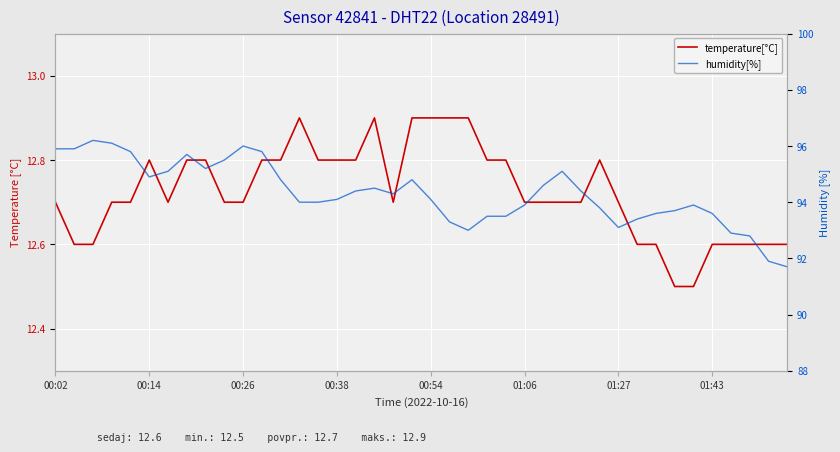

What is the minimum value shown in the chart?

12.5